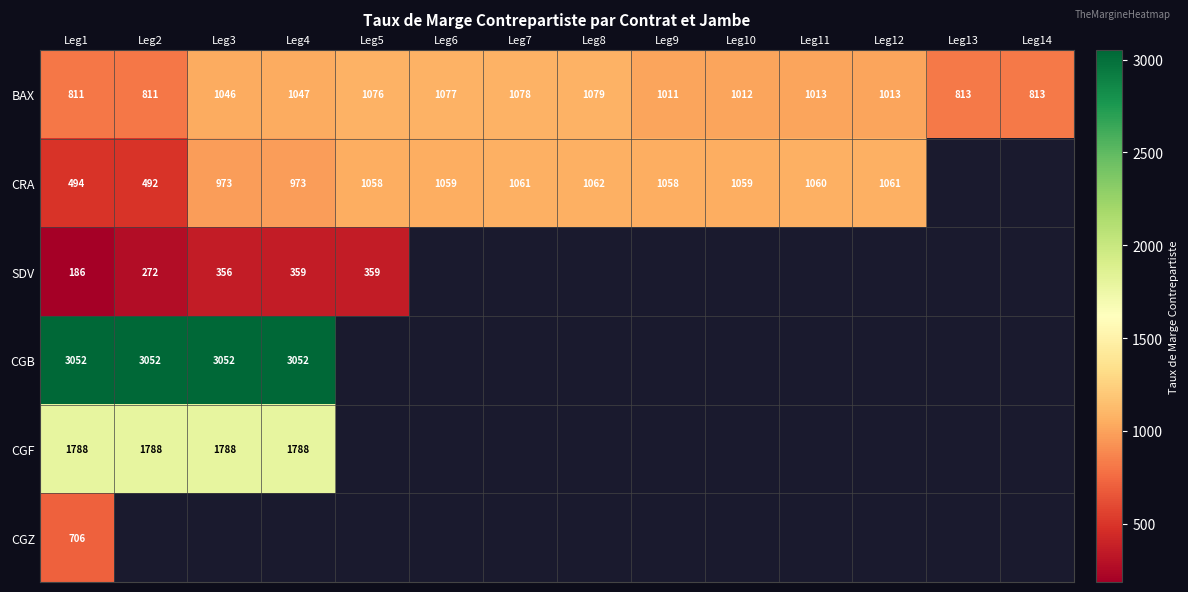

What is the smallest value displayed?

186.0